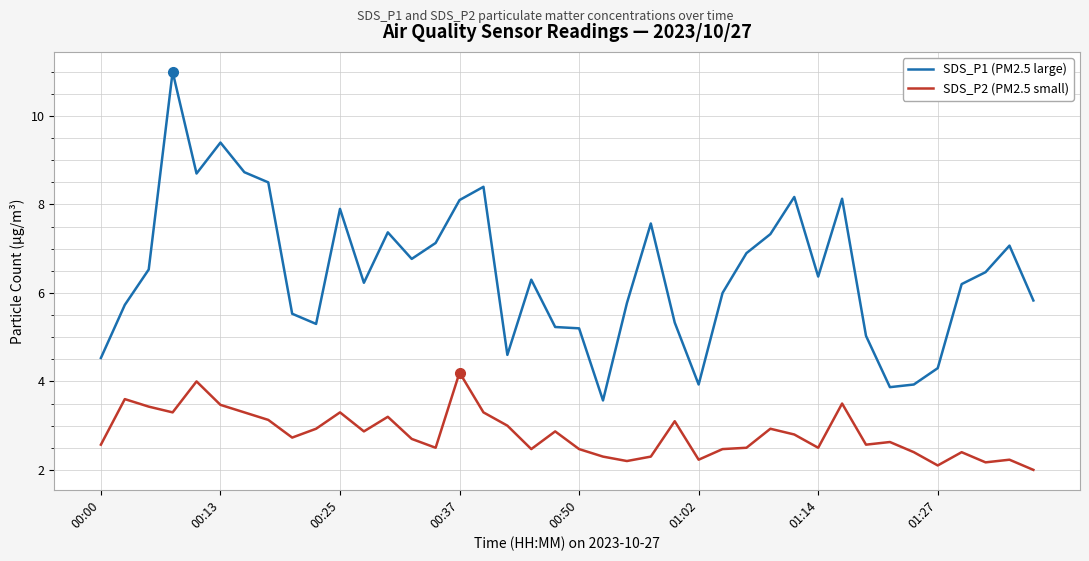

What is the difference between the maximum and minimum values in the SDS_P2 (PM2.5 small) series?

2.2